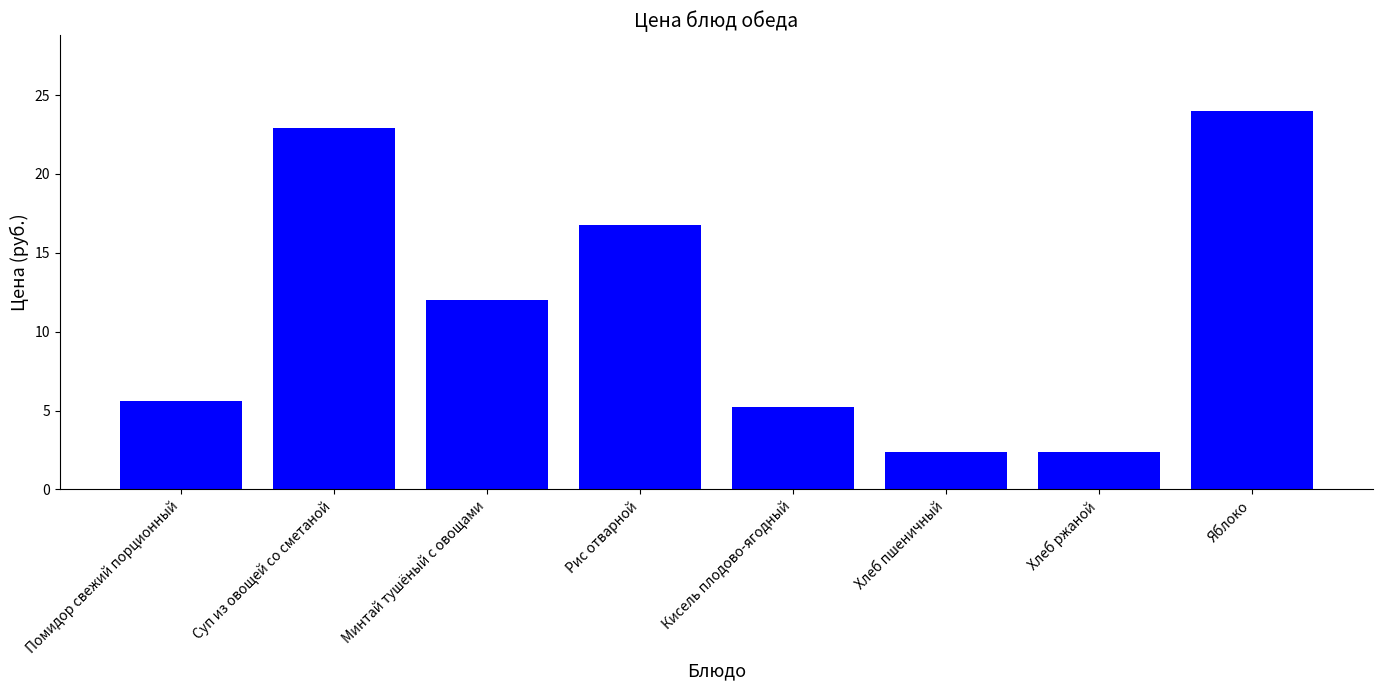

At which label is the value closest to 13?

Минтай тушёный с овощами